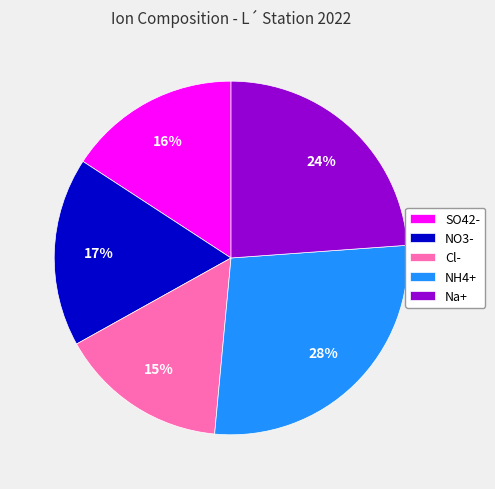

To the nearest percent, what percentage of the pie is SO42-?

16%